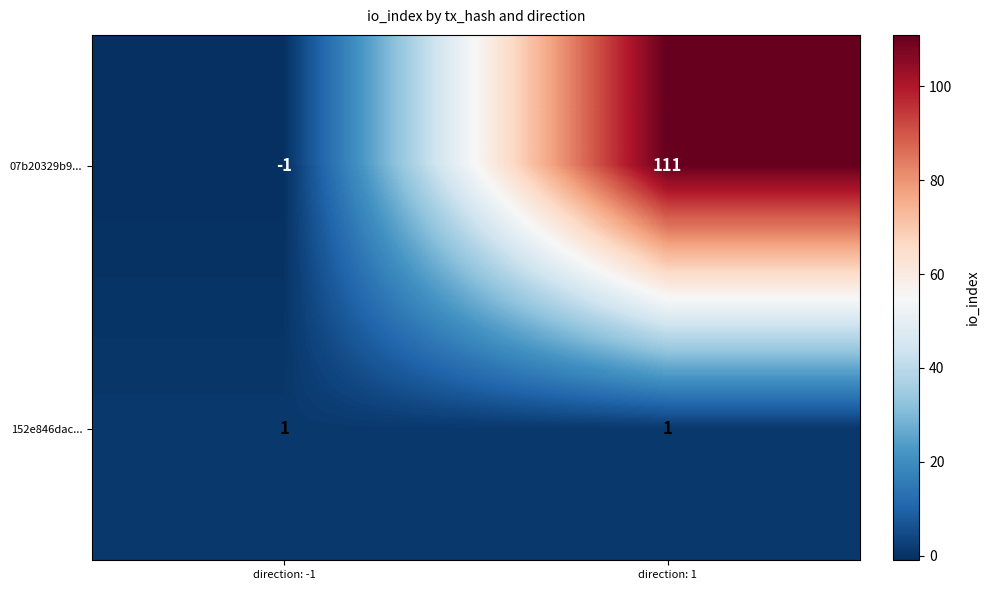

List the series in order of their overall mean, lowest first.

152e846dac..., 07b20329b9...